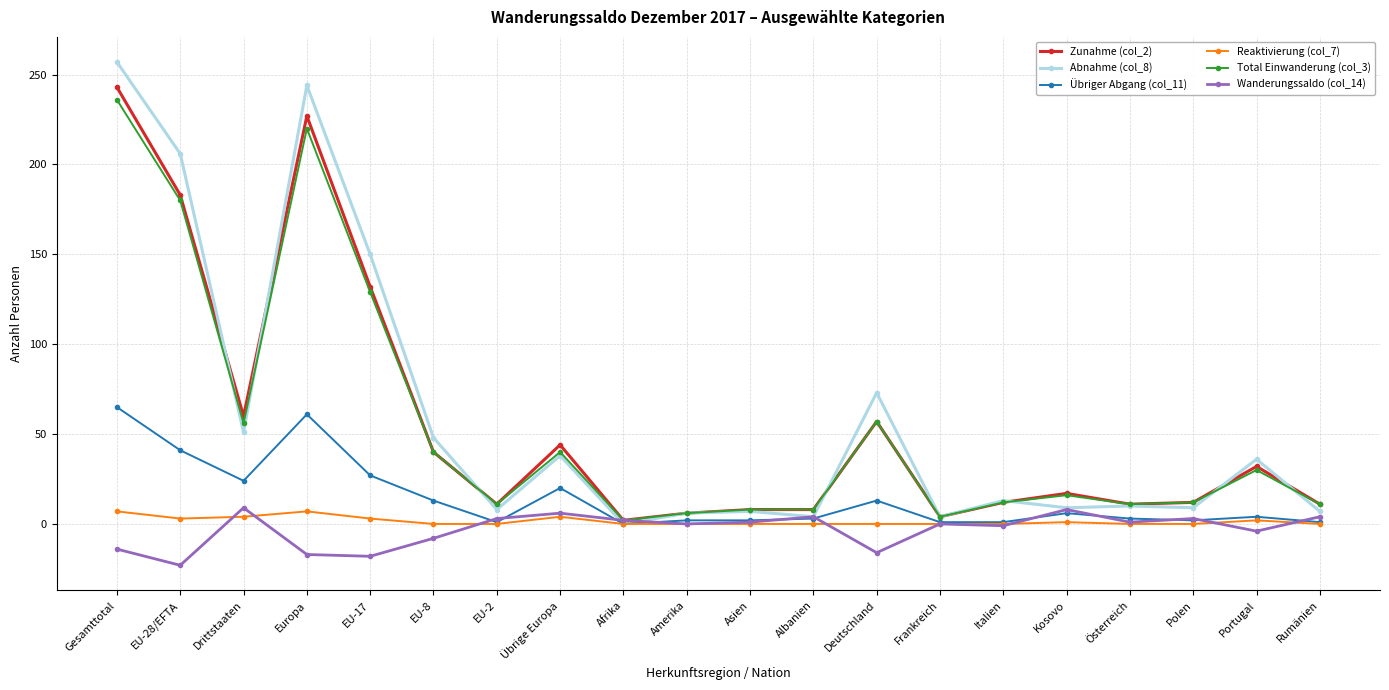

What is the difference between the second highest and minimum values in the Übriger Abgang (col_11) series?

61